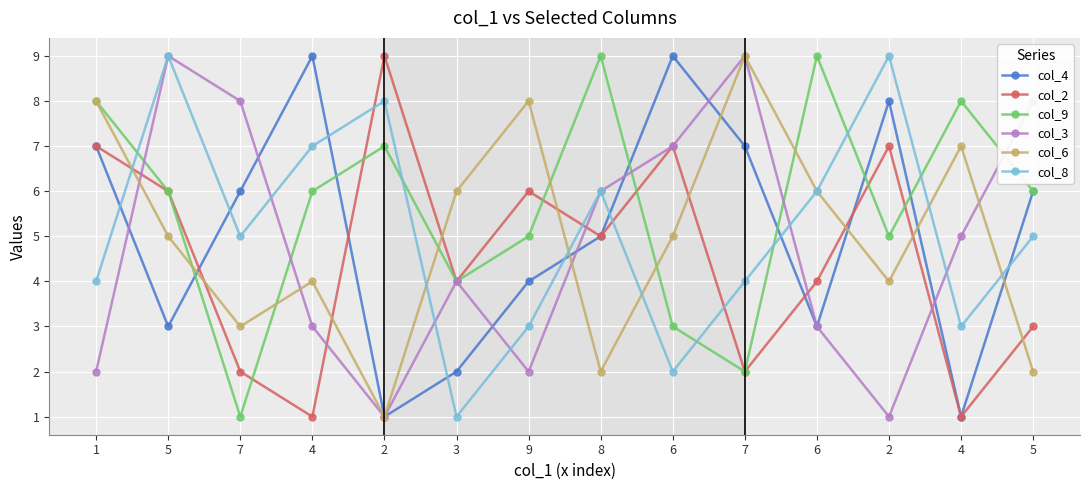

The col_9 series shows 1 at 7. True or false?

False